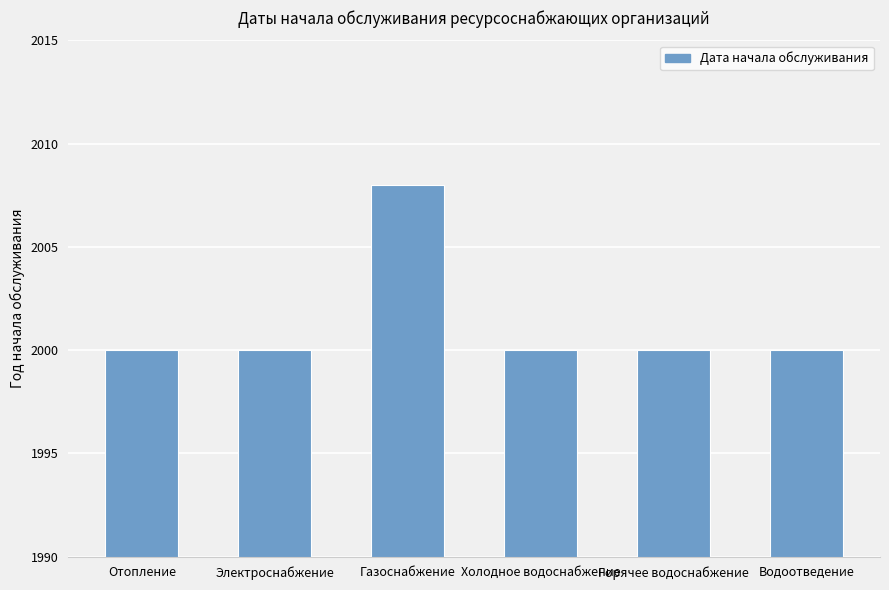

True or false: the data shows 2838 at Водоотведение.

False